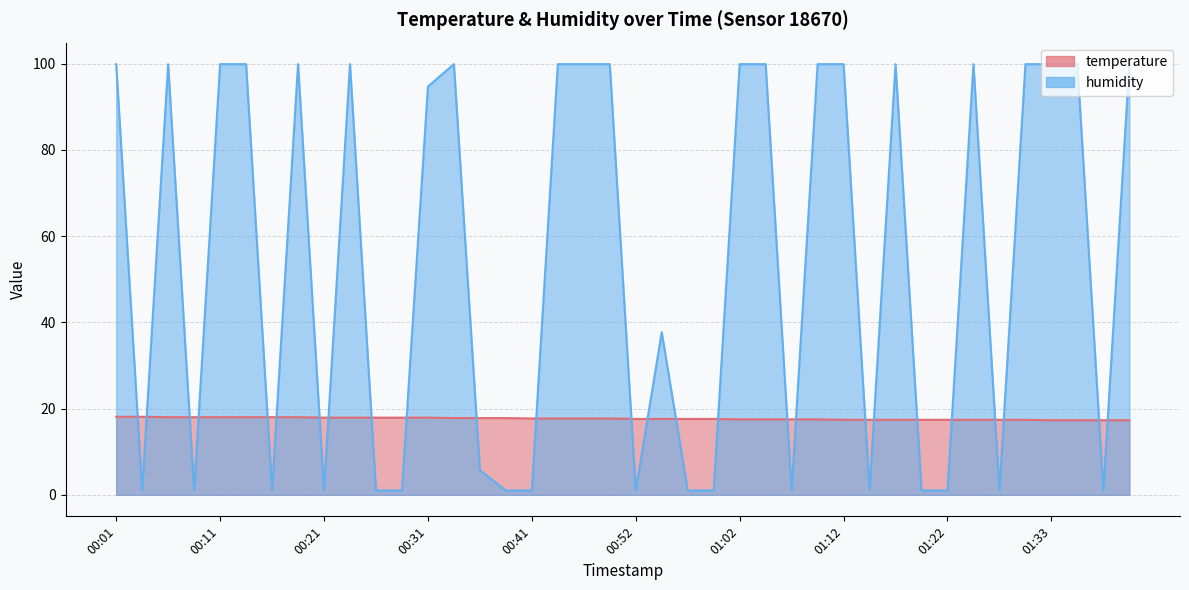

At how many categories does at least one series exceed 79?

21